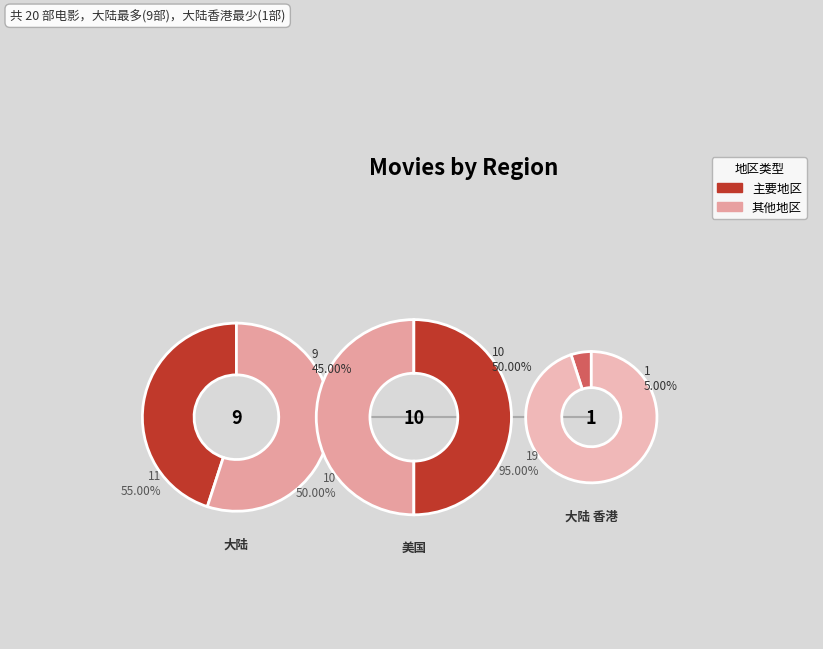

Is it true that counts is 48% of the pie?

False